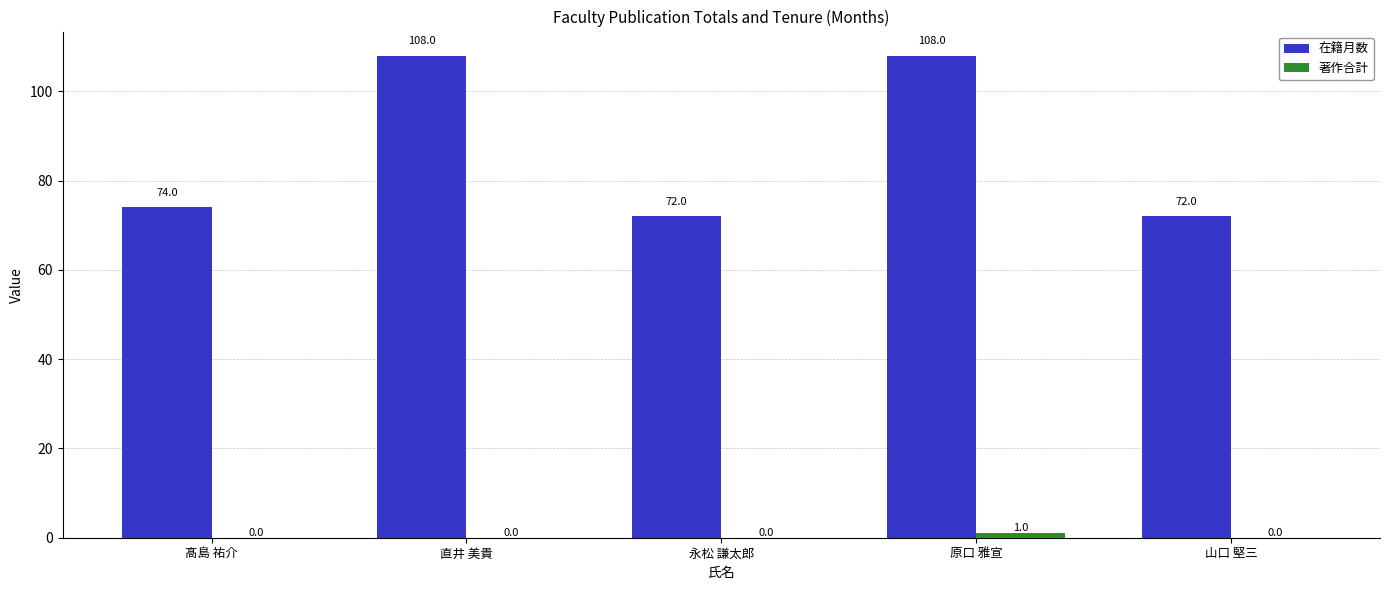

The 在籍月数 series shows 72 at 永松 謙太郎. True or false?

True